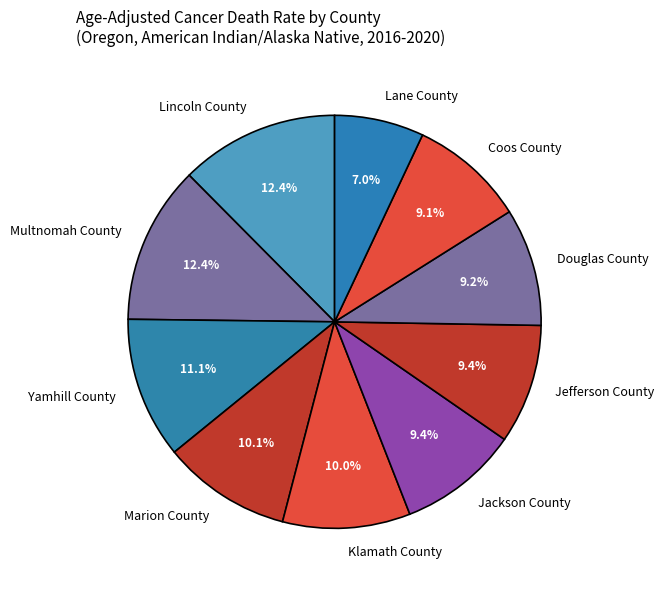

Does Jefferson County represent more than half of the total?

No